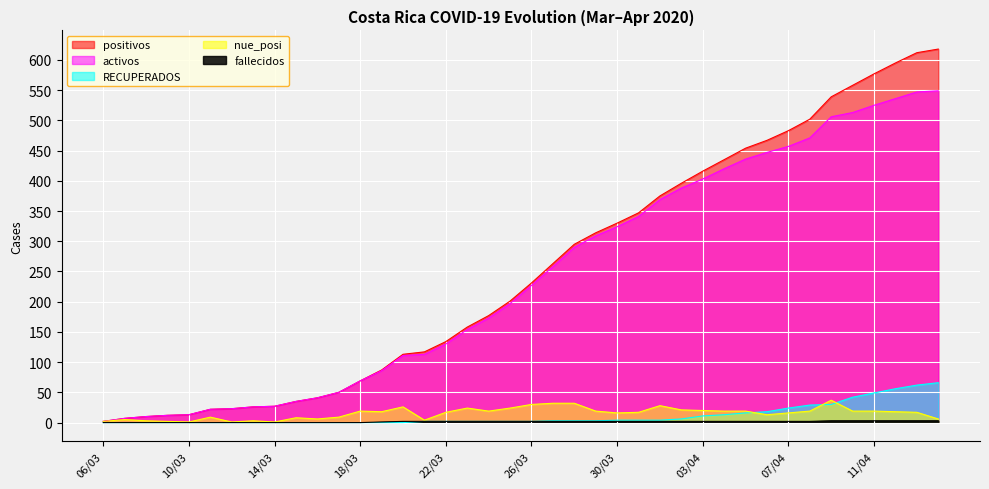

Reading left to right, extract all data points from this chart.

positivos: 2	7	10	12	13	22	23	26	27	35	41	50	69	87	113	117	134	158	177	201	231	263	295	314	330	347	375	396	416	435	454	467	483	502	539	558	577	595	612	618
activos: 2	7	10	12	13	22	23	26	27	35	41	50	69	86	111	113	130	154	173	197	227	258	290	309	324	341	369	388	403	420	436	447	457	471	506	513	525	536	547	549
RECUPERADOS: 0	0	0	0	0	0	0	0	0	0	0	0	0	0	0	2	2	2	2	2	2	3	3	3	4	4	4	6	11	13	16	18	24	29	30	42	49	56	62	66
fallecidos: 0	0	0	0	0	0	0	0	0	0	0	0	0	1	2	2	2	2	2	2	2	2	2	2	2	2	2	2	2	2	2	2	2	2	3	3	3	3	3	3
nue_posi: 2	5	3	2	1	9	1	3	1	8	6	9	19	18	26	4	17	24	19	24	30	32	32	19	16	17	28	21	20	19	19	13	16	19	37	19	19	18	17	6